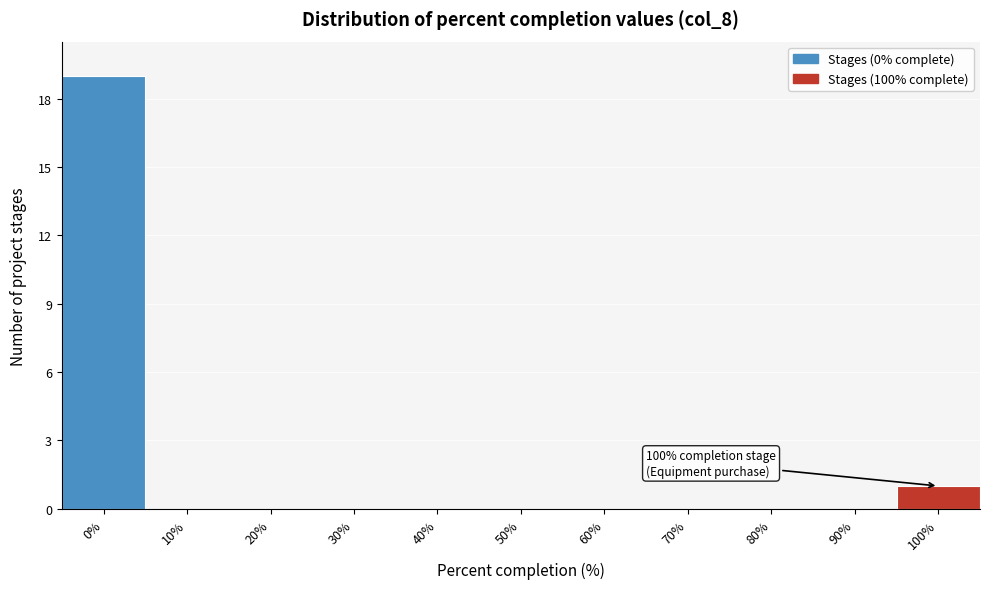

Reading left to right, transcribe all the data shown in this chart.

0%=19	10%=0	20%=0	30%=0	40%=0	50%=0	60%=0	70%=0	80%=0	90%=0	100%=1